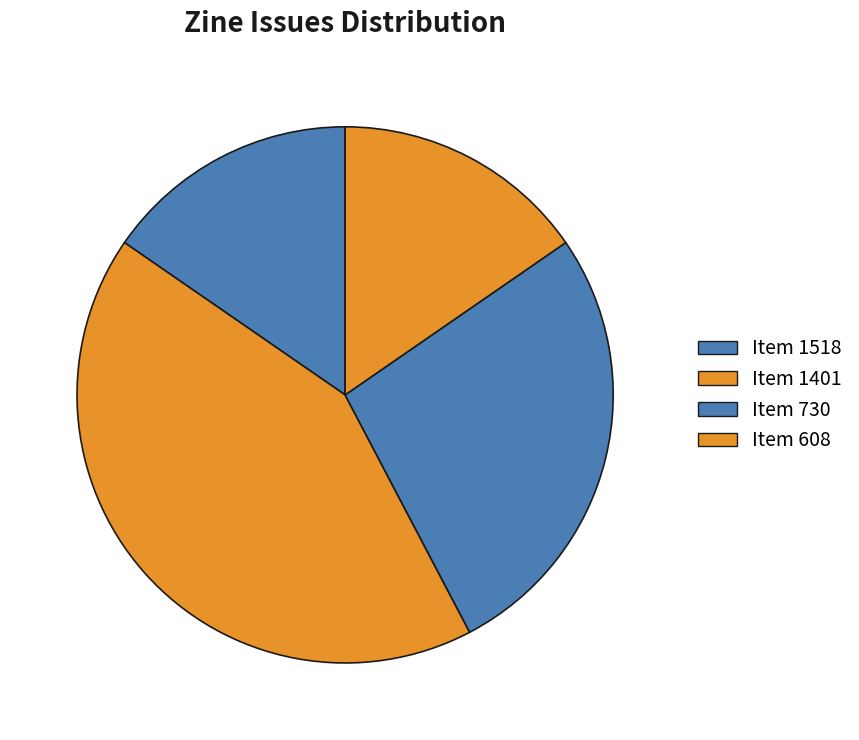

Which category has the biggest portion of the pie?

Item 1401